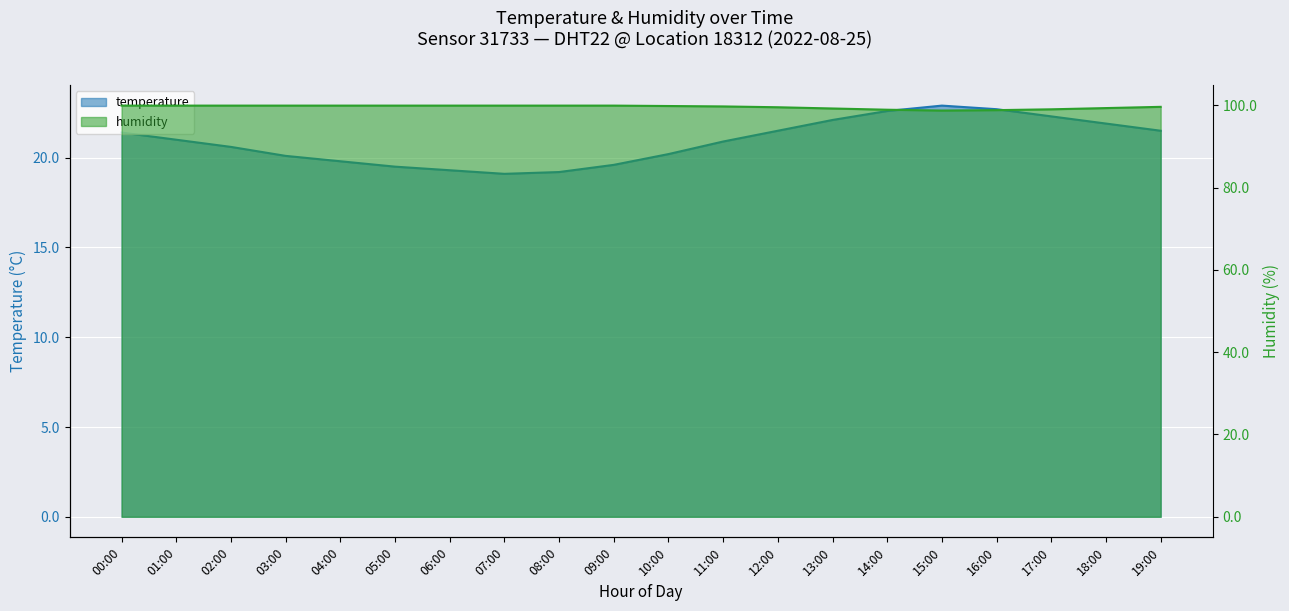

How many lines are shown in the chart?

2